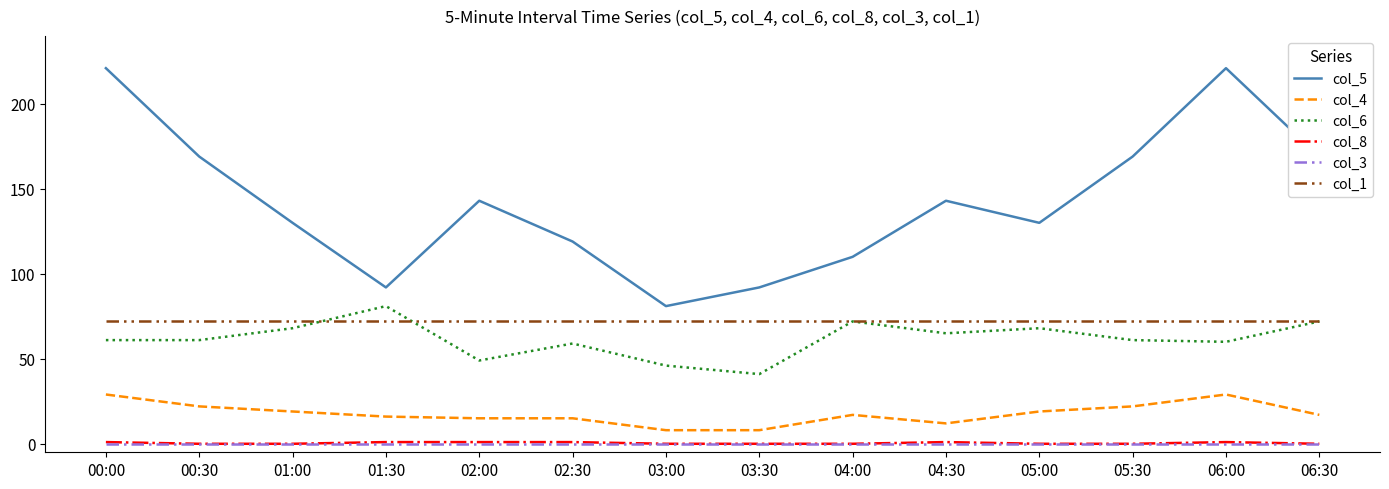

Reading left to right, transcribe all the data shown in this chart.

col_5: 00:00=221	00:30=169	01:00=130	01:30=92	02:00=143	02:30=119	03:00=81	03:30=92	04:00=110	04:30=143	05:00=130	05:30=169	06:00=221	06:30=169
col_4: 00:00=29	00:30=22	01:00=19	01:30=16	02:00=15	02:30=15	03:00=8	03:30=8	04:00=17	04:30=12	05:00=19	05:30=22	06:00=29	06:30=17
col_6: 00:00=61	00:30=61	01:00=68	01:30=81	02:00=49	02:30=59	03:00=46	03:30=41	04:00=72	04:30=65	05:00=68	05:30=61	06:00=60	06:30=72
col_8: 00:00=1	00:30=0	01:00=0	01:30=1	02:00=1	02:30=1	03:00=0	03:30=0	04:00=0	04:30=1	05:00=0	05:30=0	06:00=1	06:30=0
col_3: 00:00=0	00:30=0	01:00=0	01:30=0	02:00=0	02:30=0	03:00=0	03:30=0	04:00=0	04:30=0	05:00=0	05:30=0	06:00=0	06:30=0
col_1: 00:00=72	00:30=72	01:00=72	01:30=72	02:00=72	02:30=72	03:00=72	03:30=72	04:00=72	04:30=72	05:00=72	05:30=72	06:00=72	06:30=72